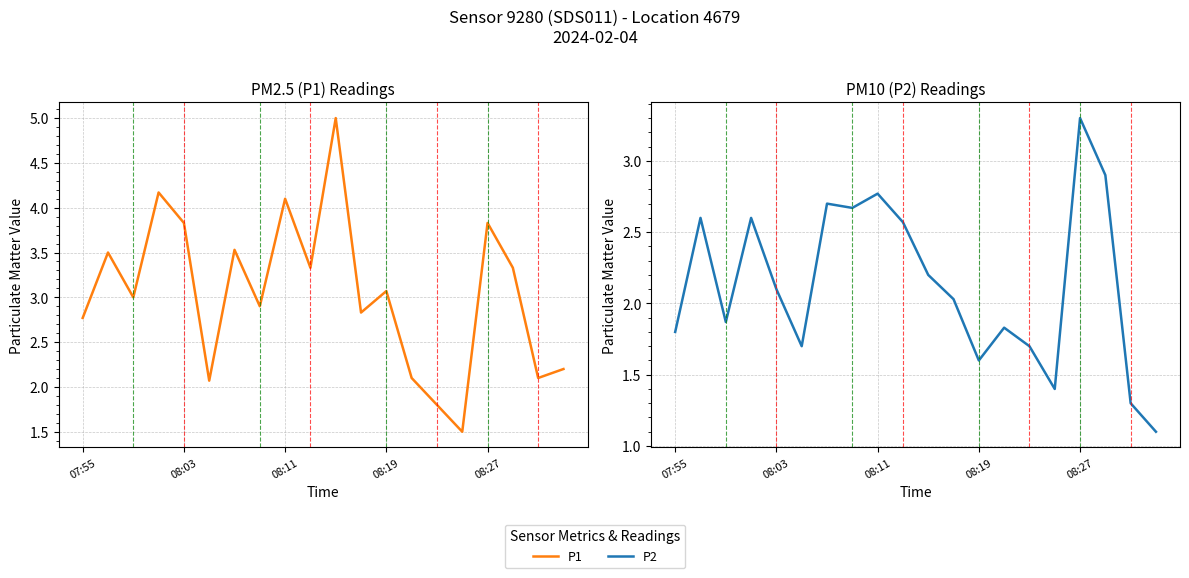

Which series has the largest total across all categories?

P1